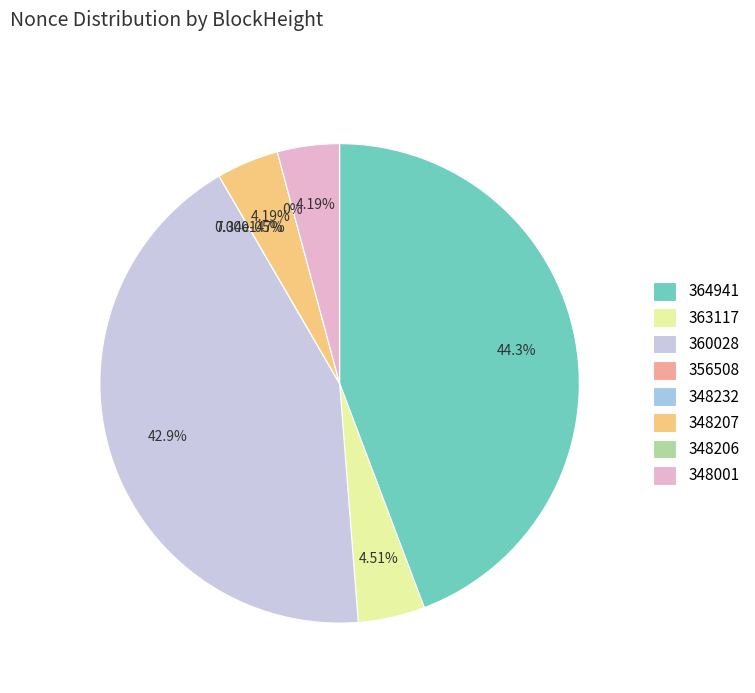

To the nearest percent, what is the difference between the 364941 and 360028 slice percentages?

1%